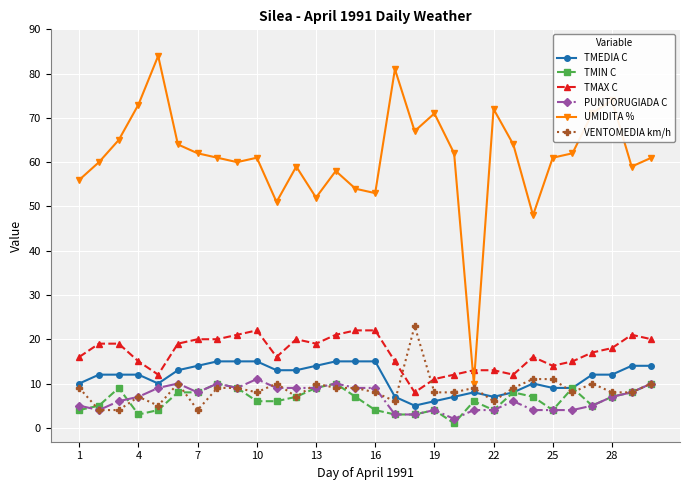

True or false: PUNTORUGIADA C and TMEDIA C cross at least once.

False